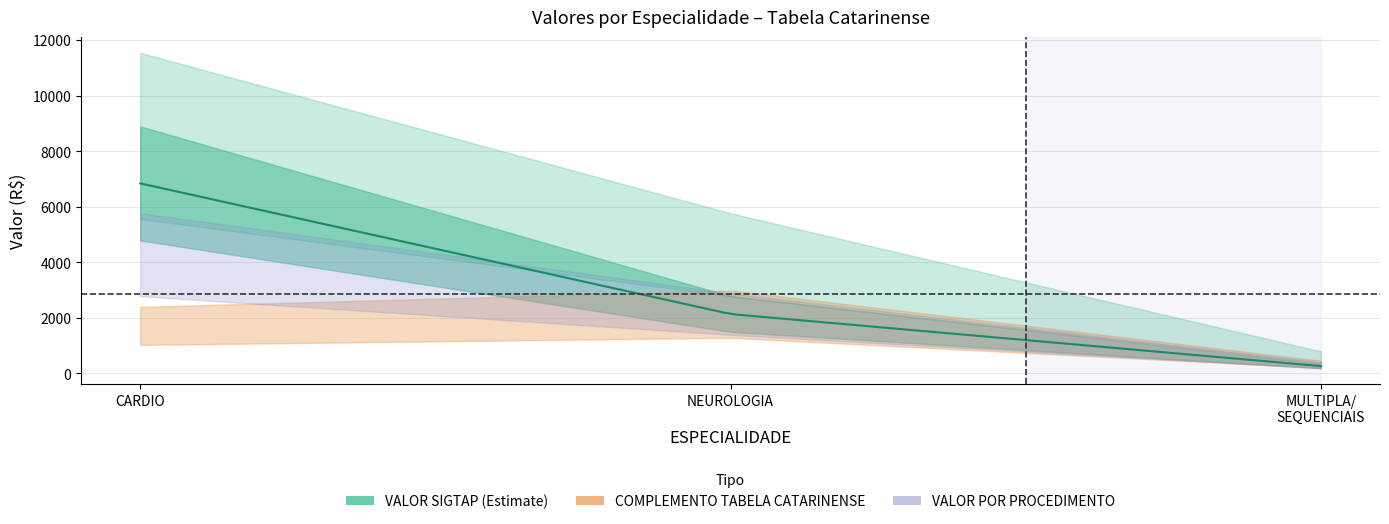

Count the number of data series in this chart.

3